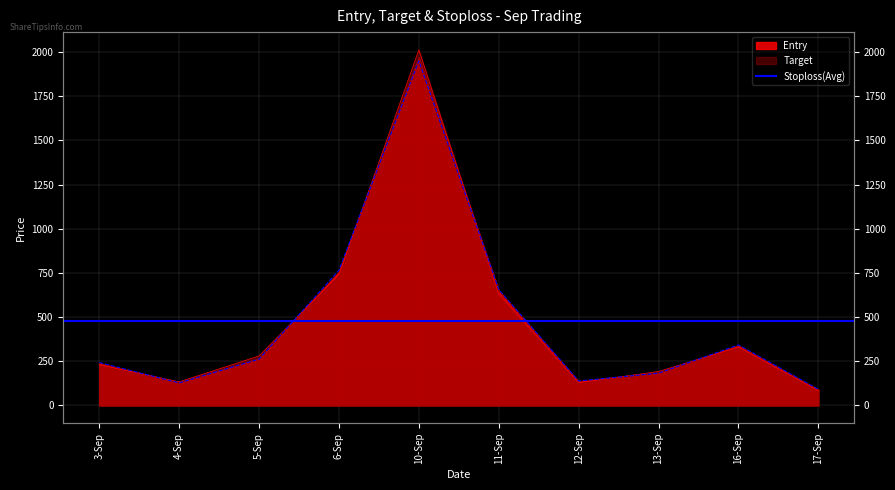

What is the sum of the Stoploss values at 10-Sep and 3-Sep?

2193.0